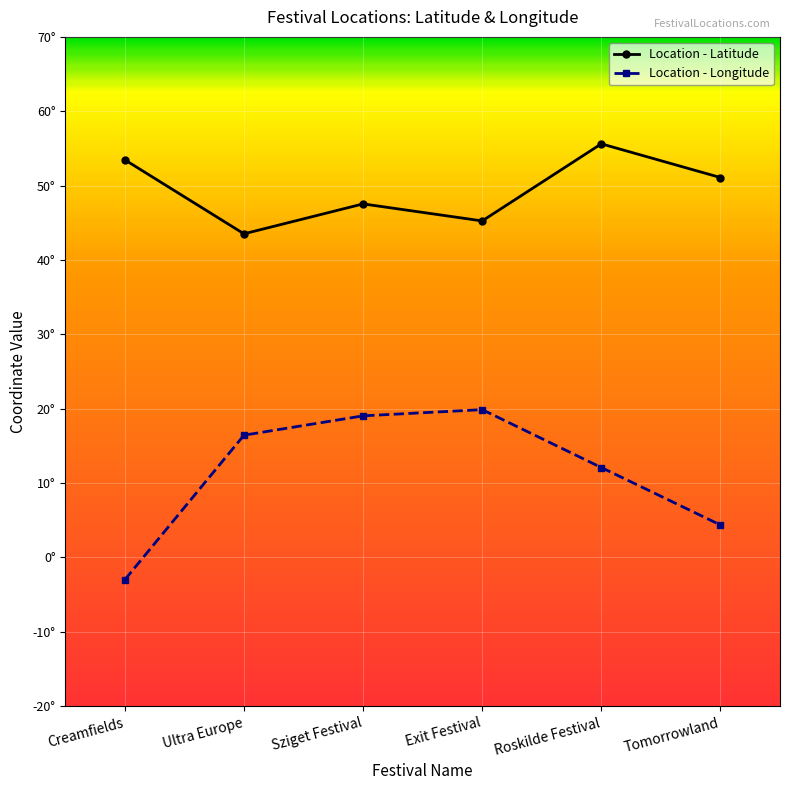

Which series has the widest spread of values?

Location - Longitude